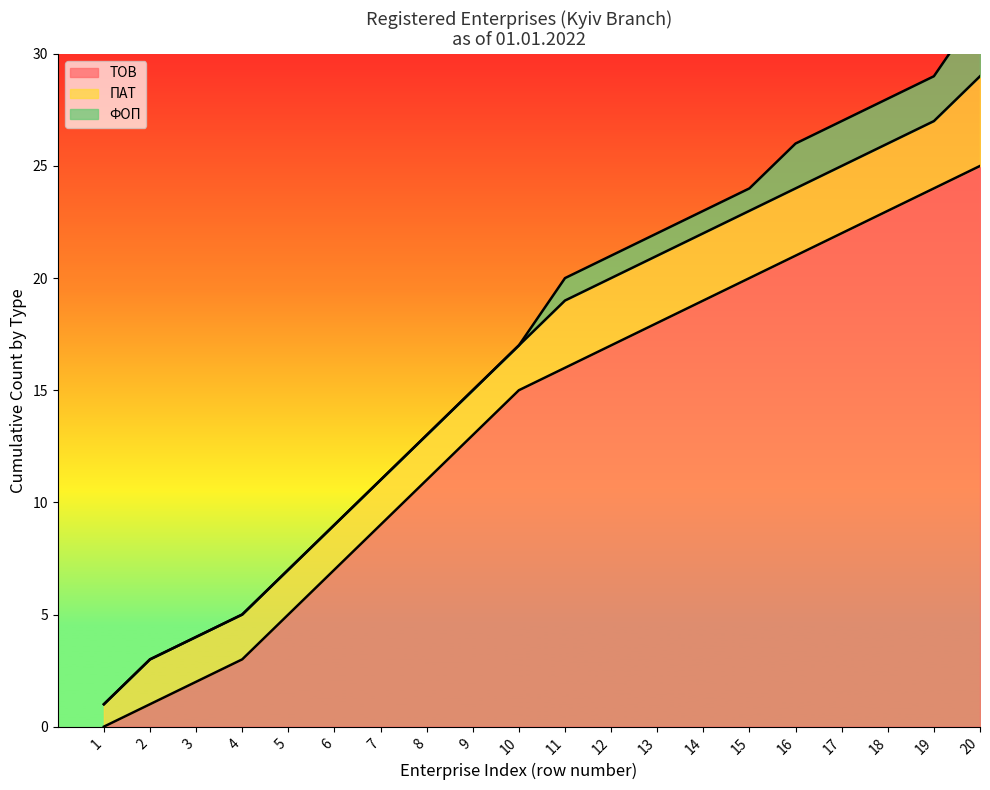

The chart shows a value of 39 at 19. True or false?

False